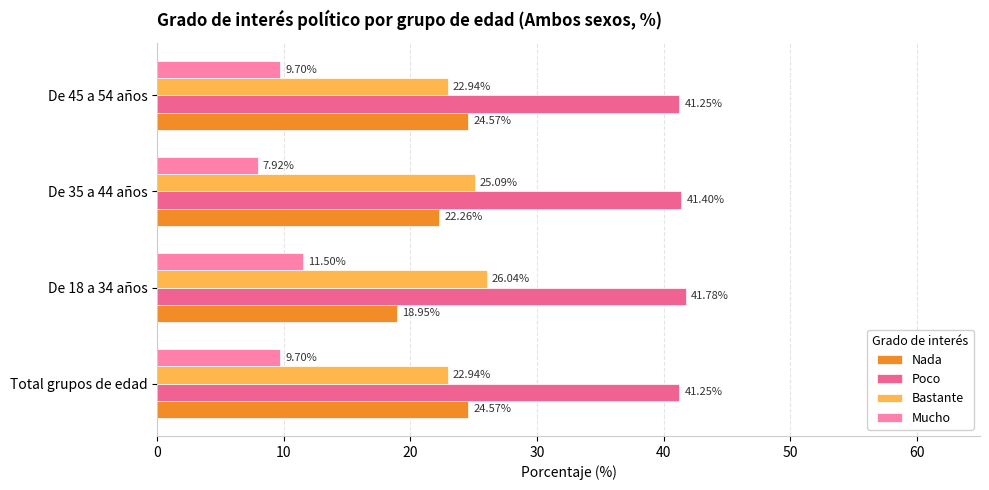

Which series has the widest spread of values?

Nada